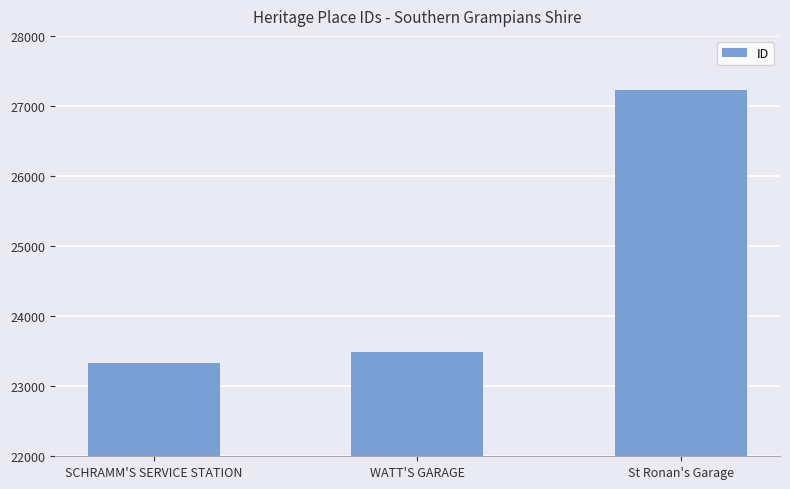

Reading left to right, list all the values displayed in this chart.

23331	23482	27225